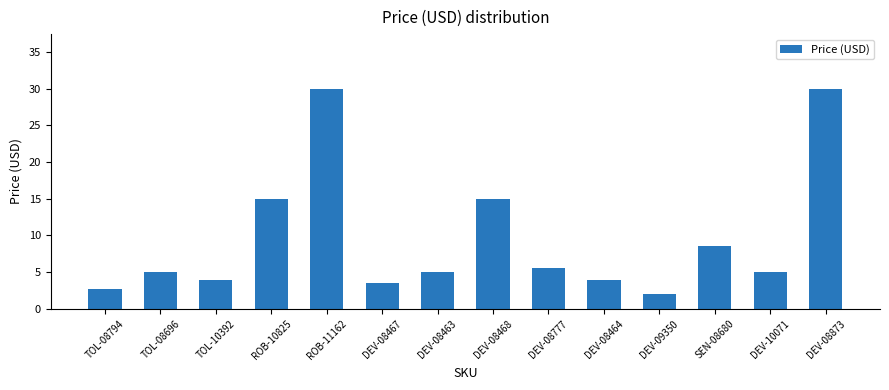

The chart shows a value of 5.0 at TOL-08696. True or false?

True